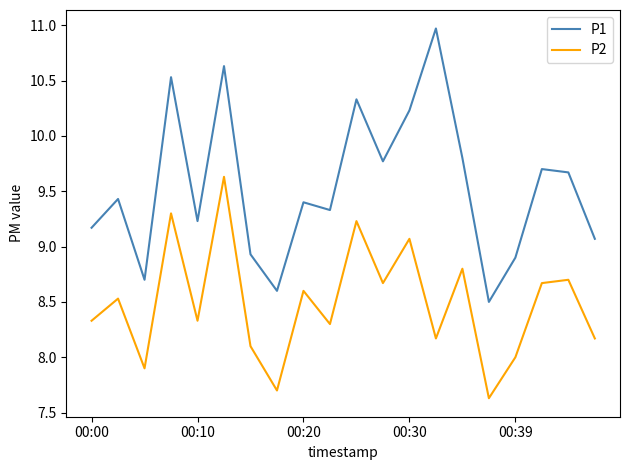

True or false: P1 and P2 cross at least once.

False